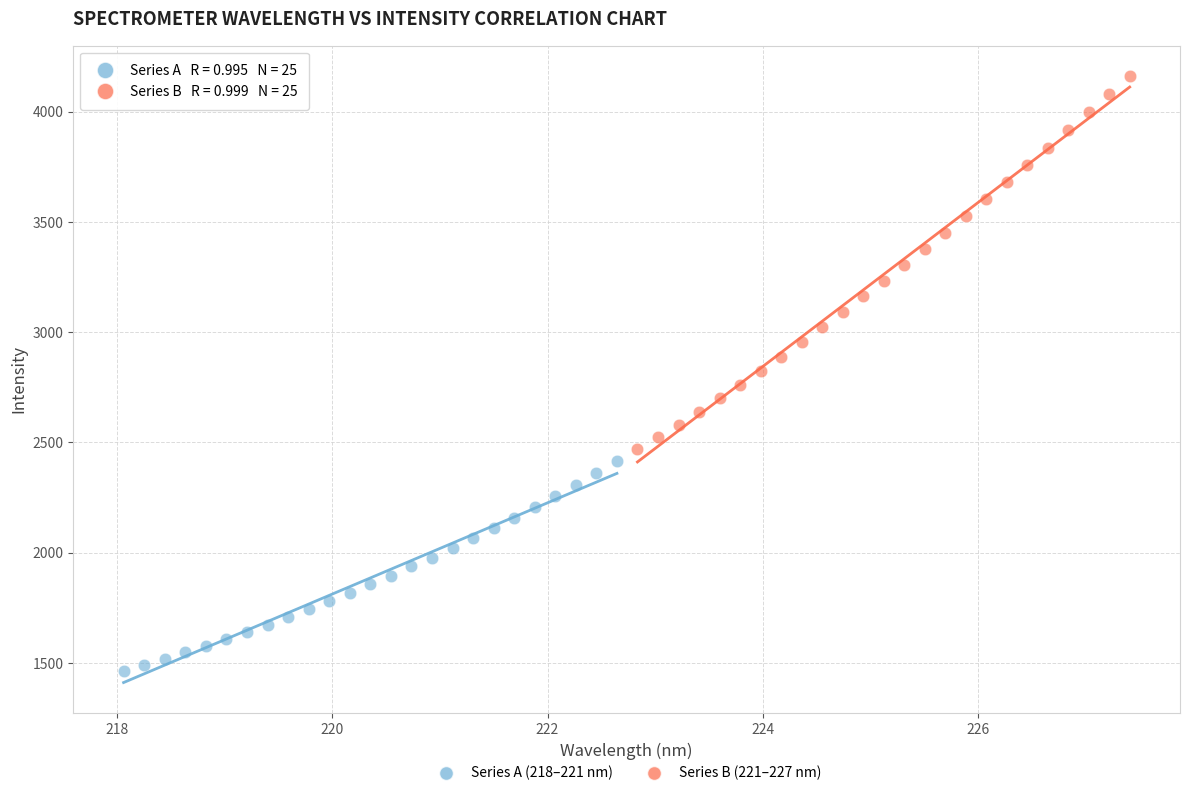

Which series contains the lowest Y value?

Series A (218–221 nm)